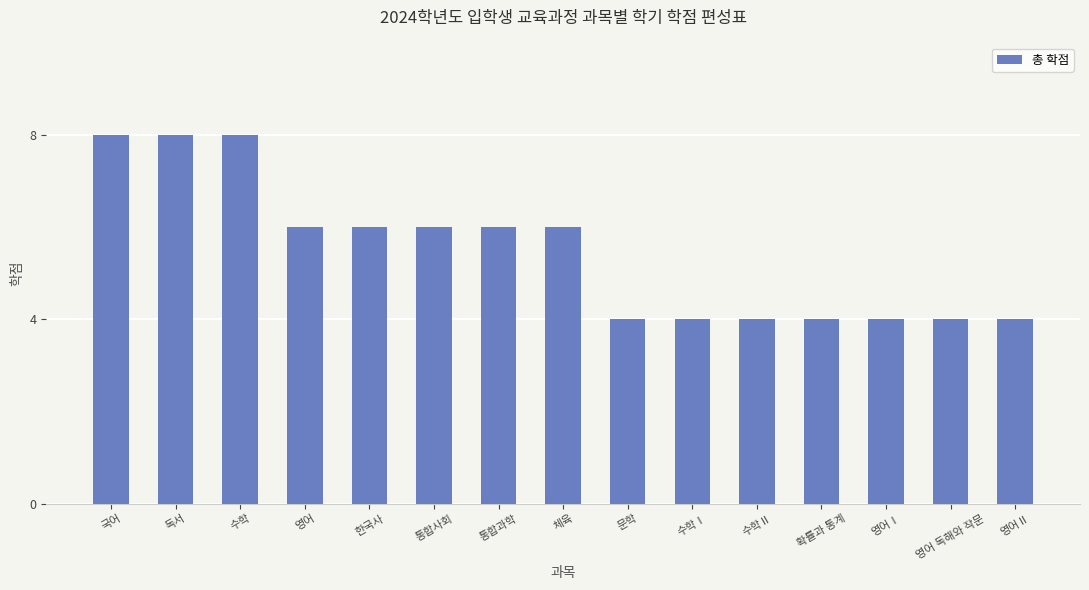

What is the approximate value at 문학?

4